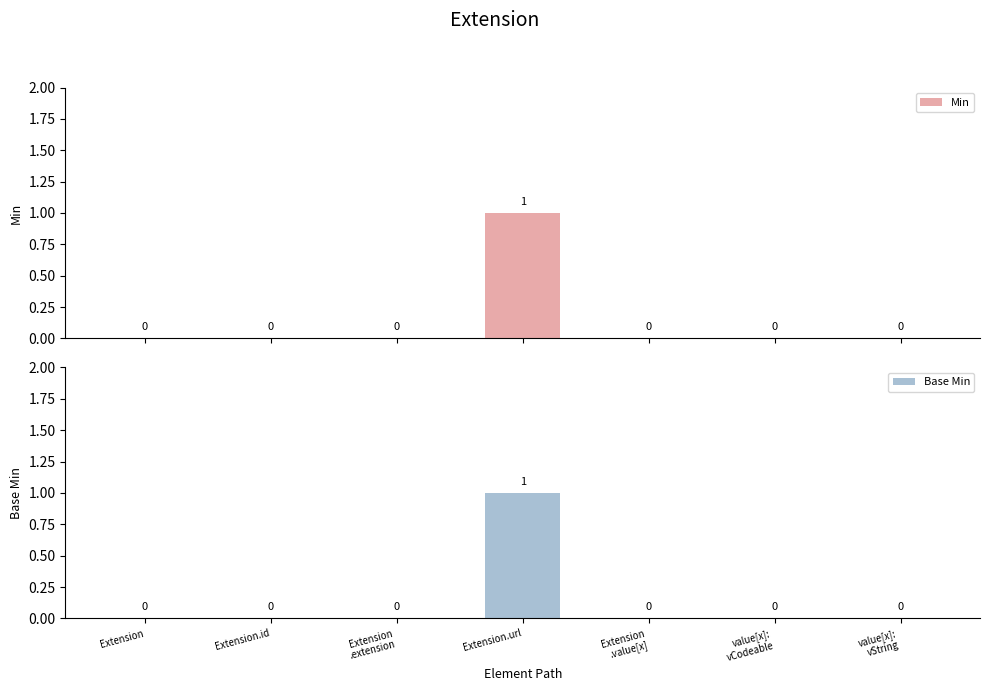

Rank the series at Extension
.extension from highest to lowest value.

Min, Base Min